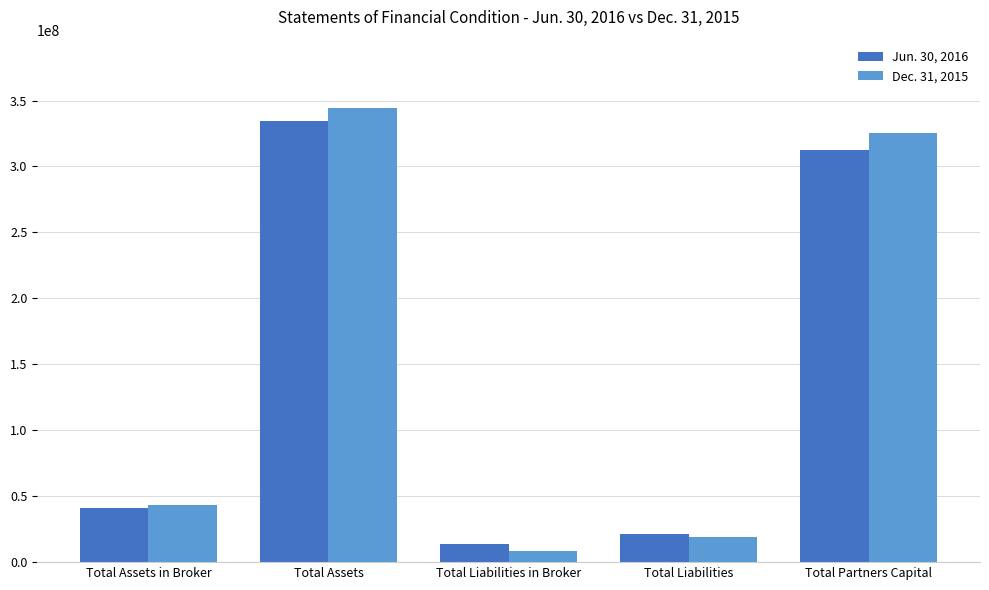

What is the difference between the highest and lowest values at Total Liabilities in Broker?

5351551